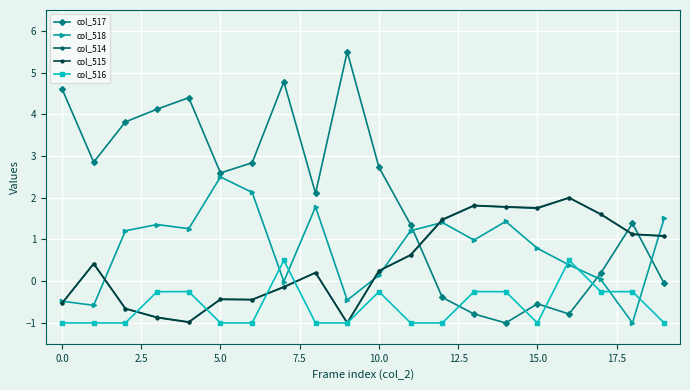

Which series has the largest range (max minus min)?

col_517